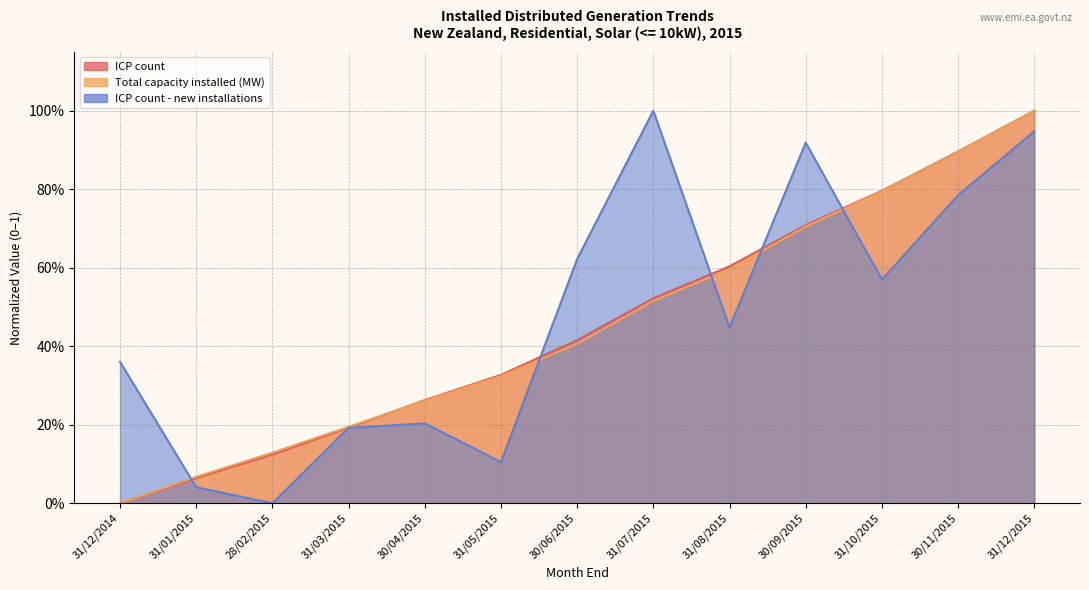

What is the value of the Total capacity installed (MW) point at the 12th from the left?

0.9